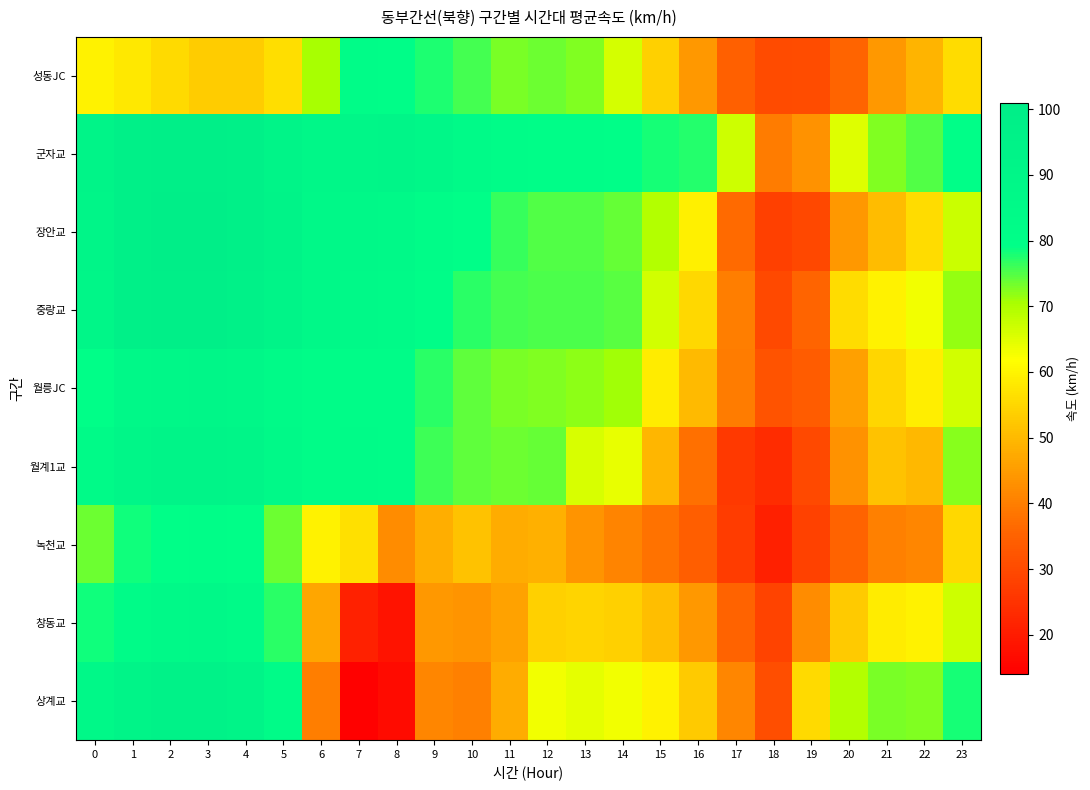

What is the total value across all series at 6?

644.6